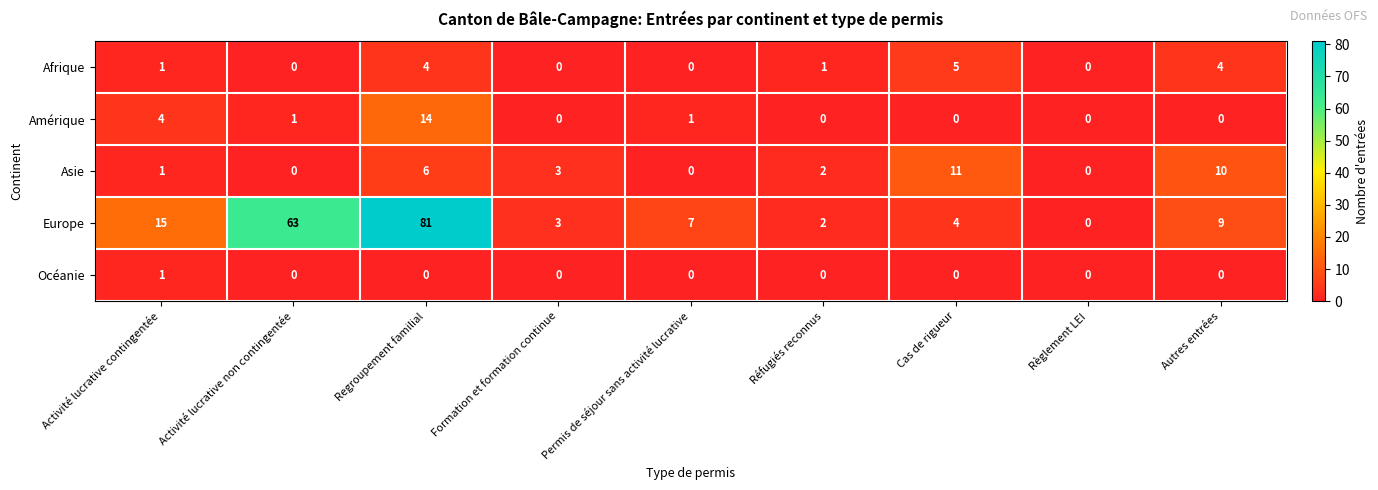

The Asie series shows 0 at Permis de séjour sans activité lucrative. True or false?

True